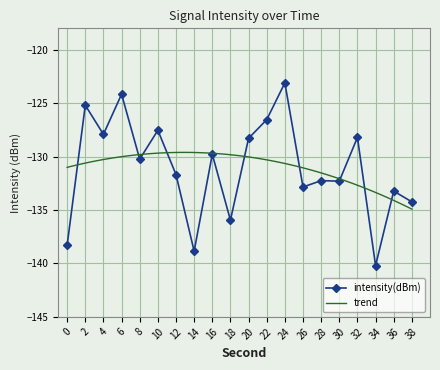

What is the value of the 5th point from the left?

-130.2